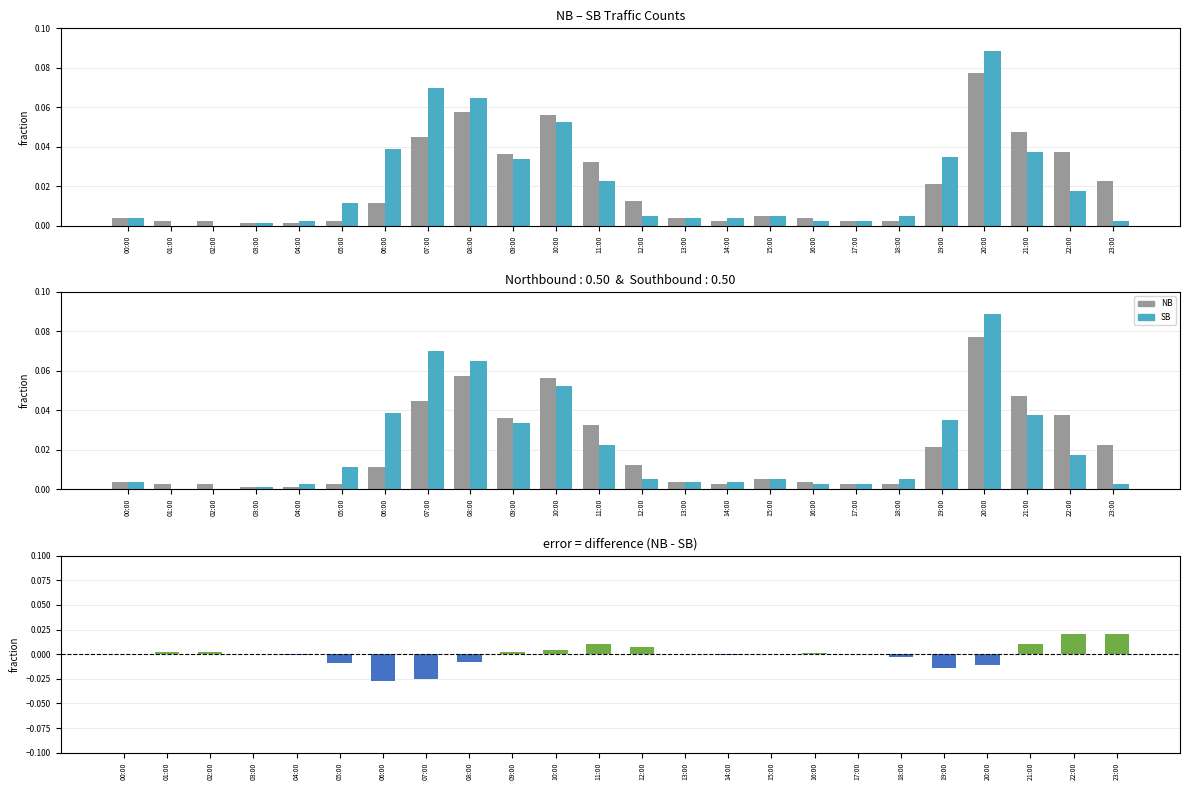

What position from the right is 16:00?

8